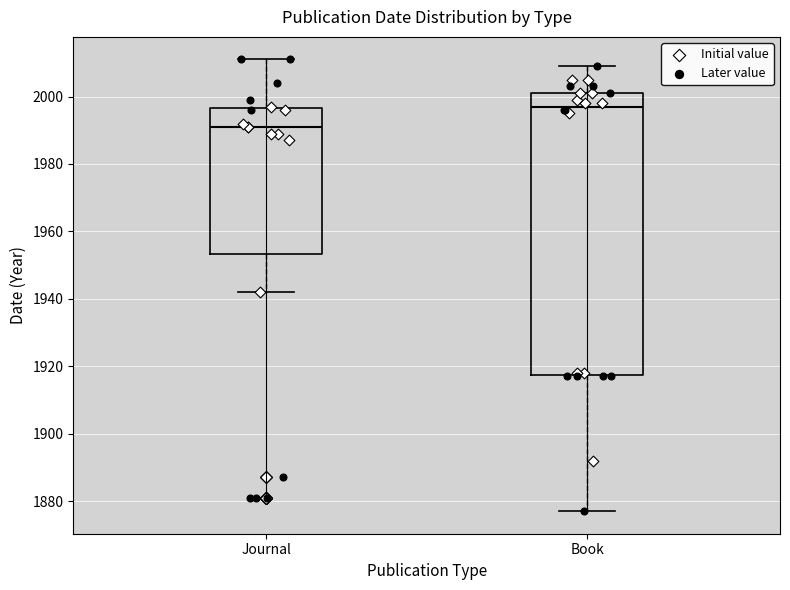

Reading left to right, read every box against the y-axis: the position of its median line, the range the box covers, and the ends of its whiskers. The values are not printed on the chart, so give them approximately, as read against the axis.

Journal: median 1992, box 1954 to 1996, whiskers 1942 to 2012
Book: median 1998, box 1918 to 2002, whiskers 1878 to 2010